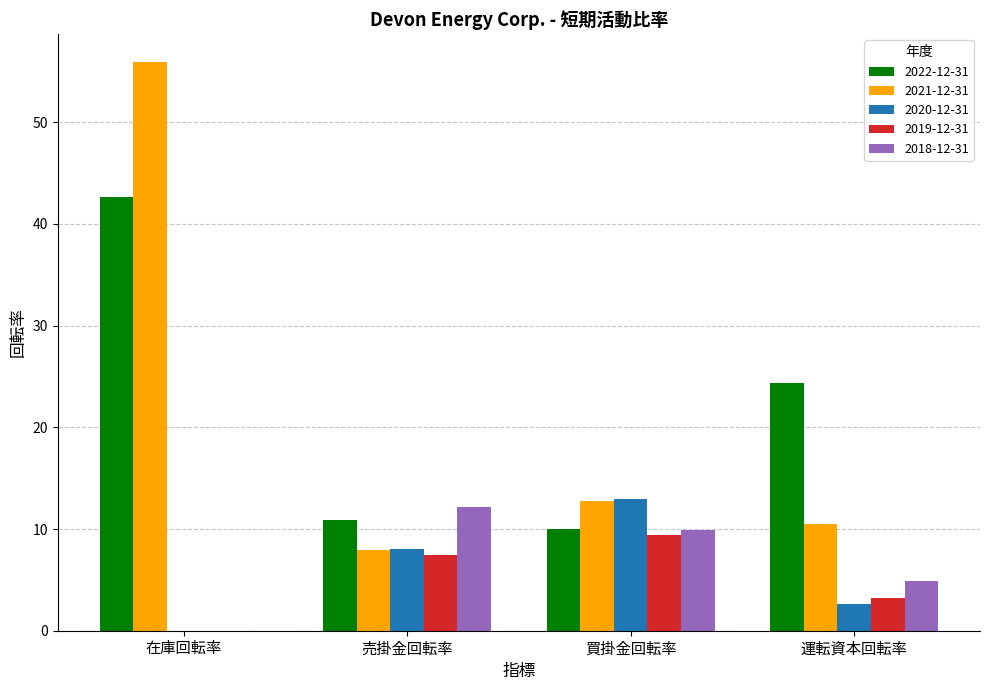

Which series changed the most between 売掛金回転率 and 運転資本回転率?

2022-12-31